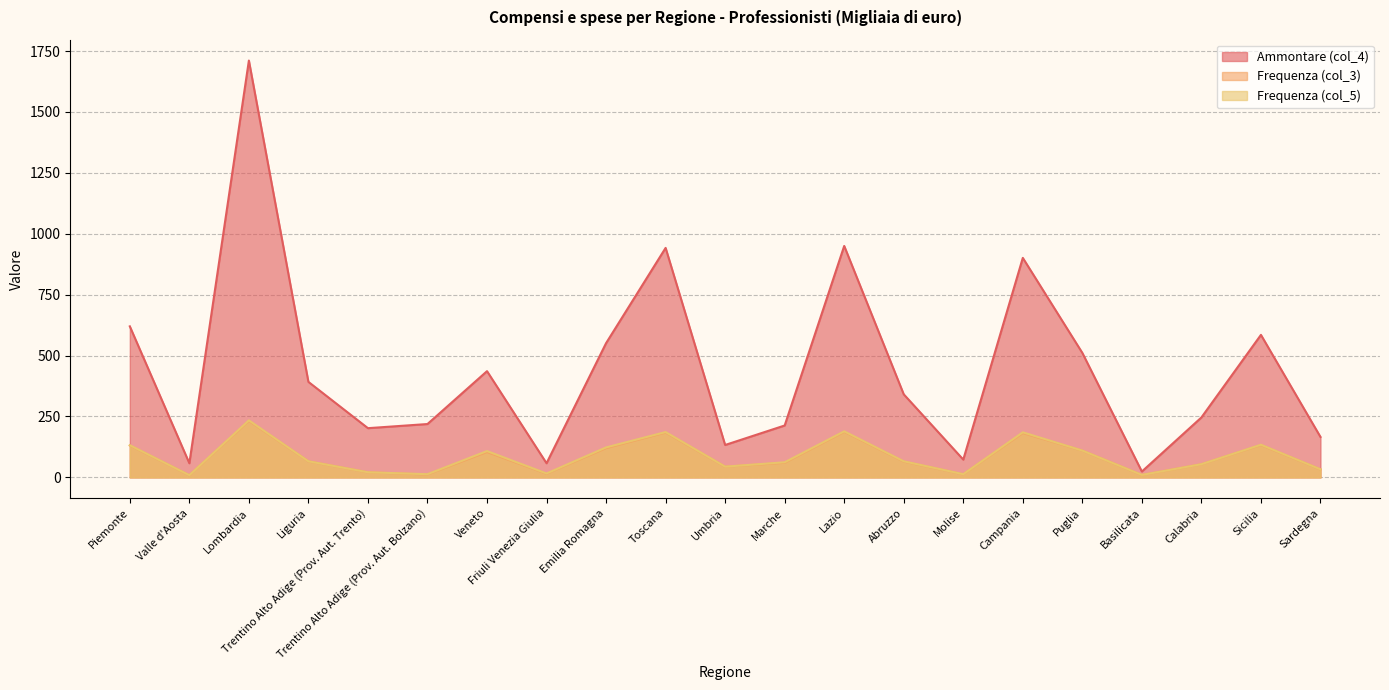

What is the value of the Frequenza (col_3) point at the 15th from the left?

13